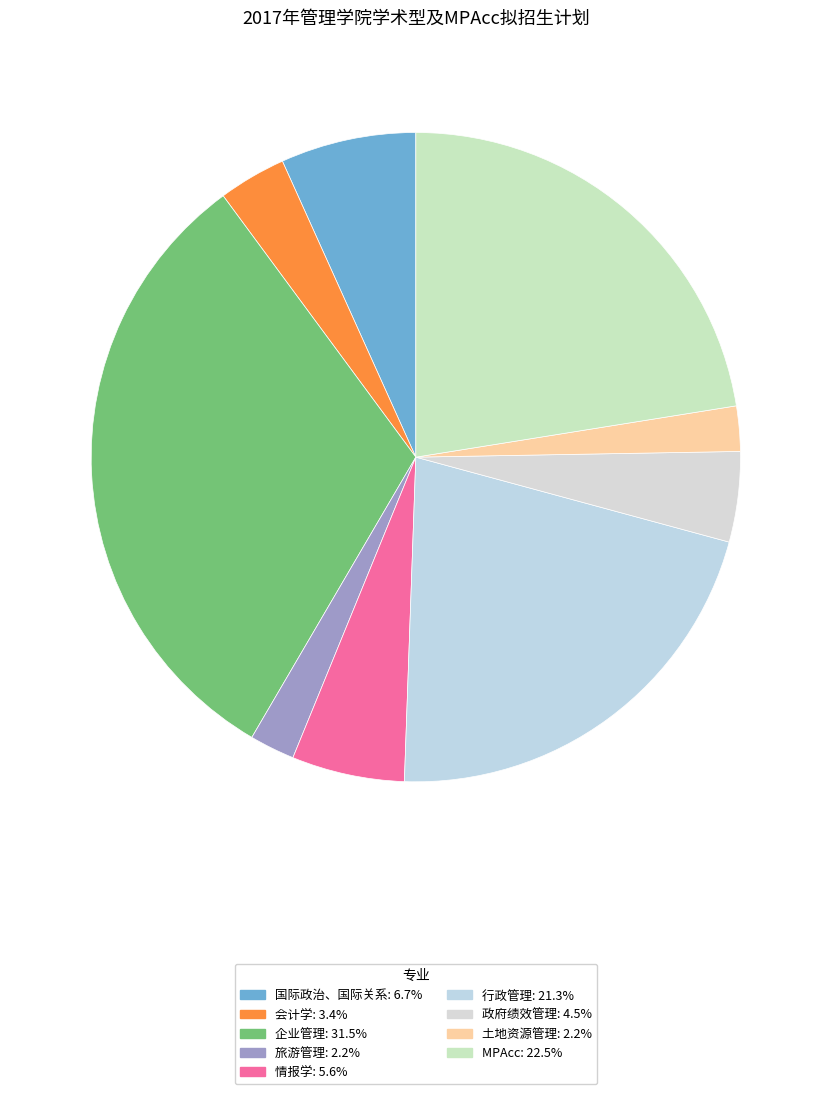

Does any single category account for the majority?

No